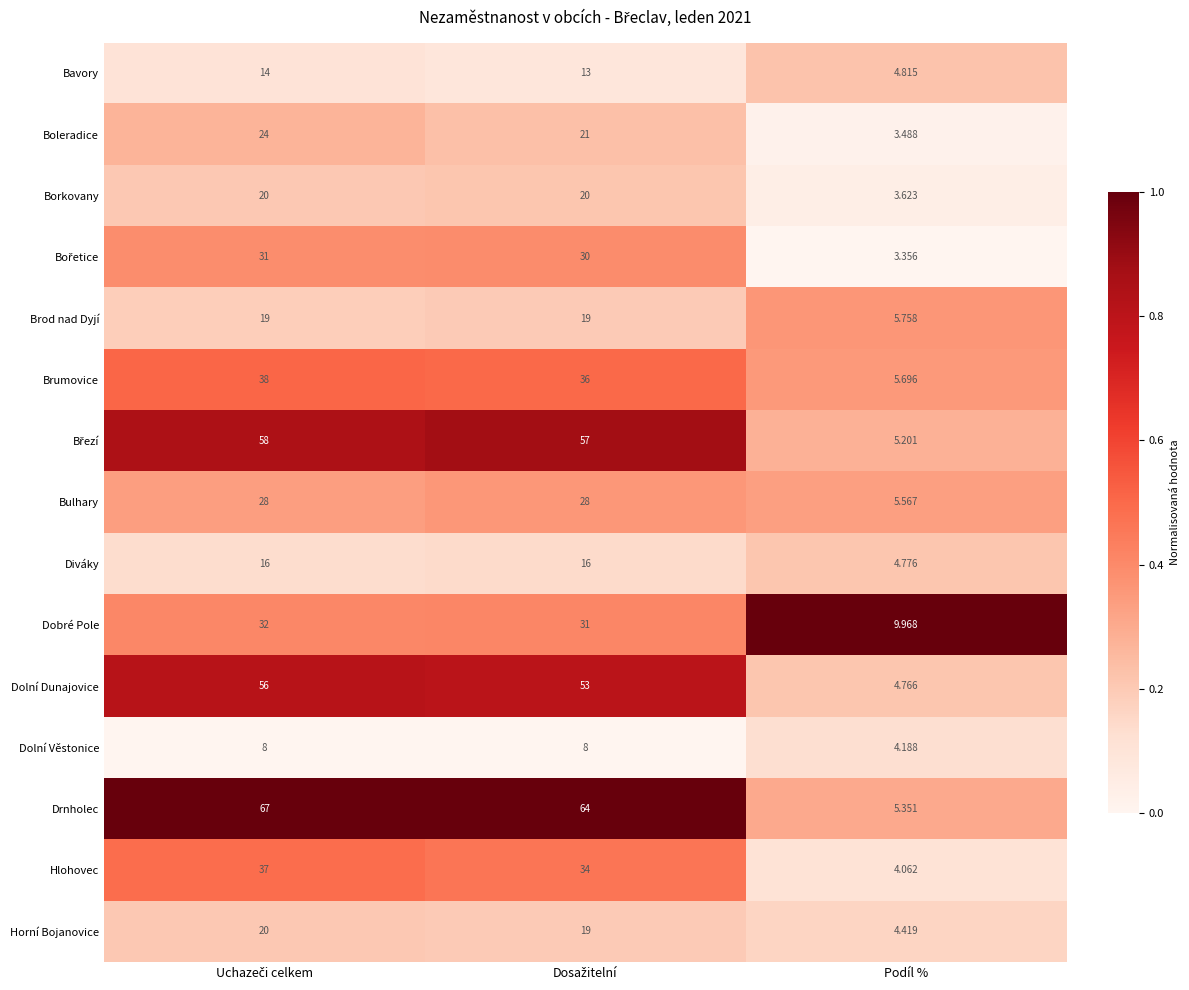

At which label does Brumovice reach its minimum?

Podíl %